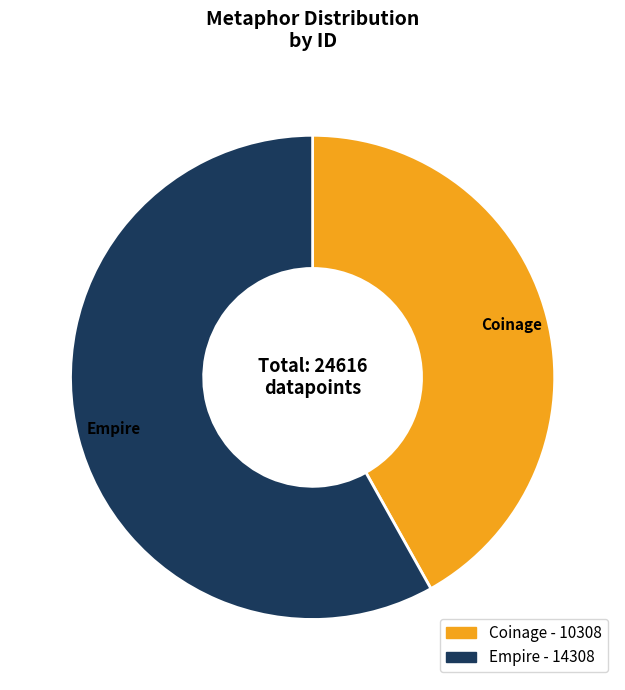

What is the ratio of the value at Empire to the value at Coinage?

1.4